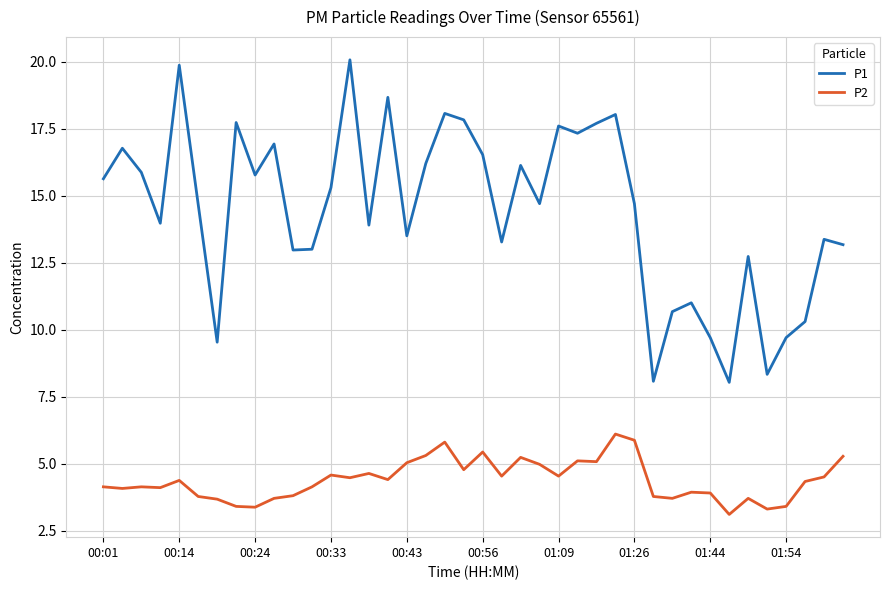

What is the maximum value for P2?

6.1